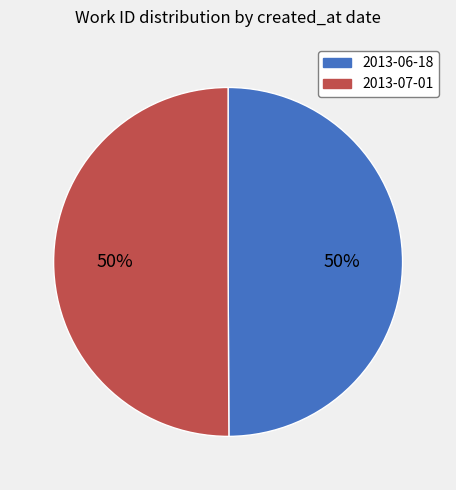

How many segments does this pie chart have?

2